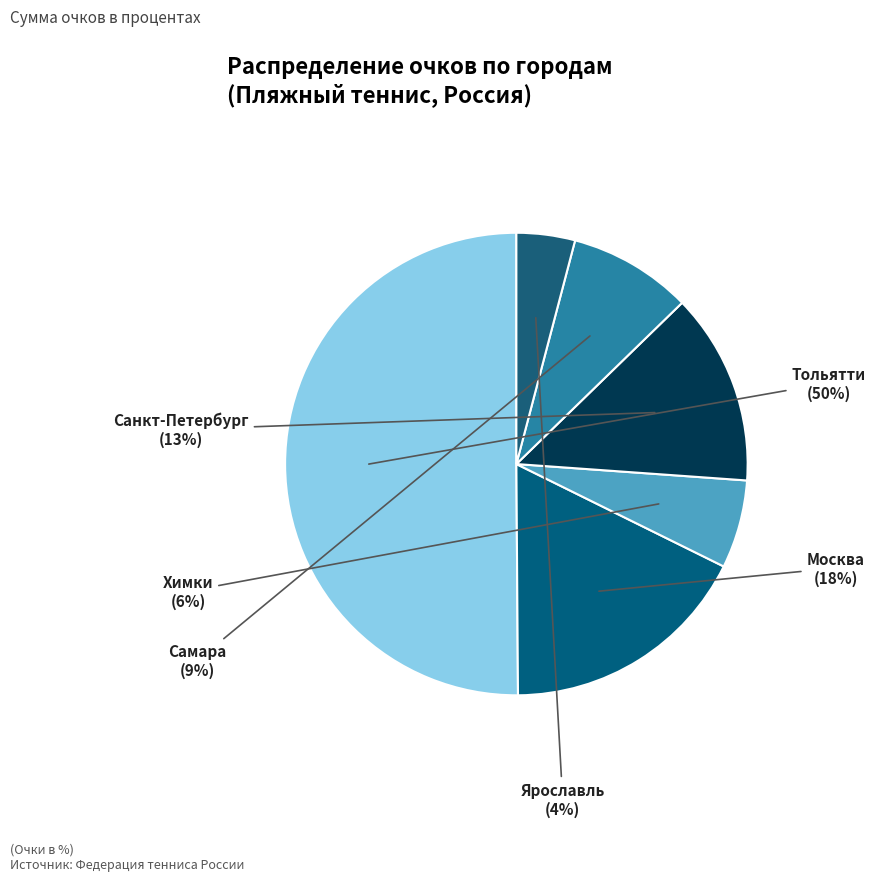

Which category accounts for the majority?

Тольятти